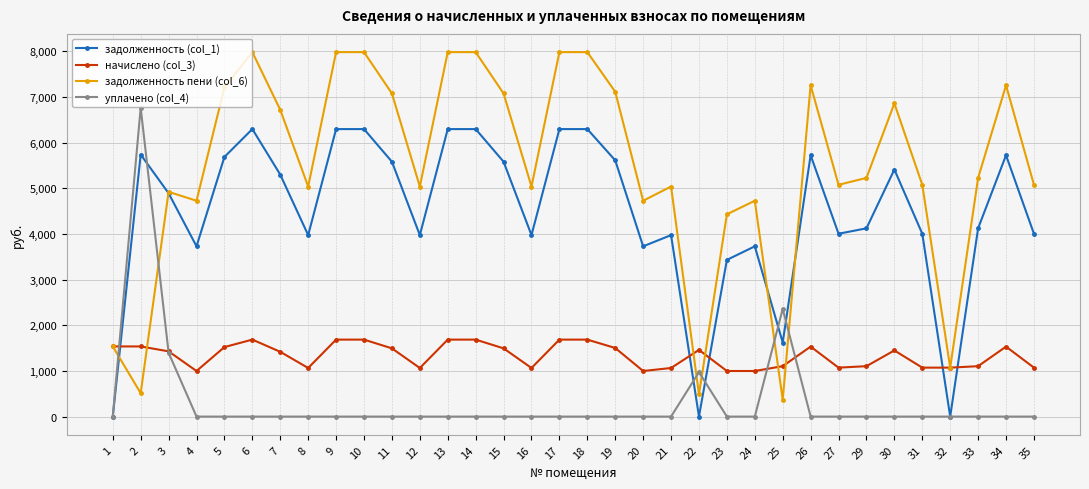

What is the difference between the maximum and minimum values in the уплачено (col_4) series?

6760.1